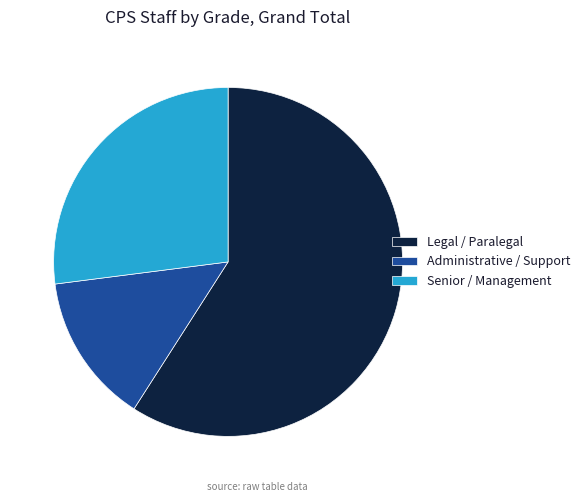

Do Administrative / Support and Legal / Paralegal together represent more than half of the pie?

Yes